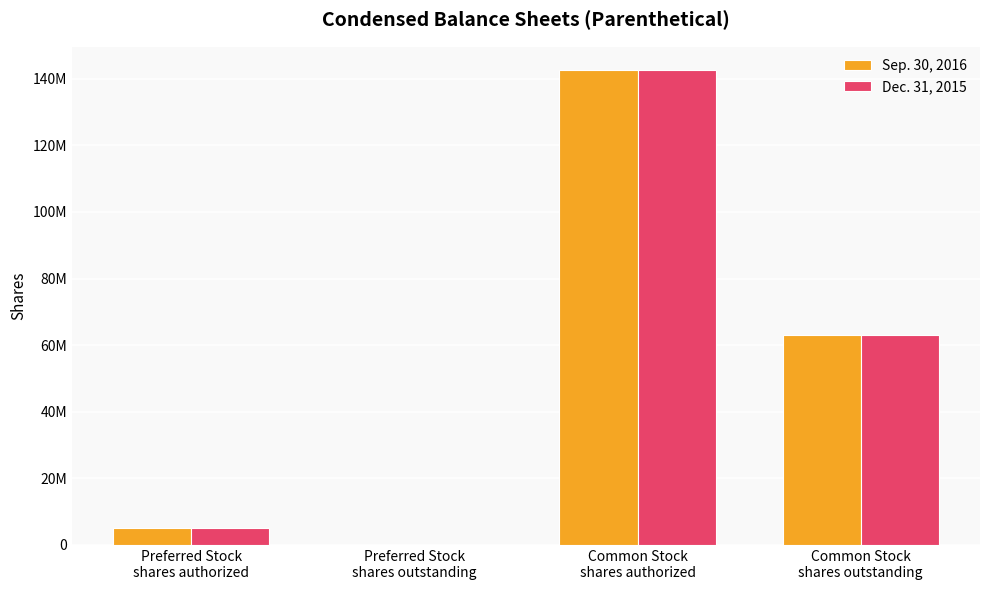

What is the difference between the highest and lowest values at Common Stock
shares outstanding?

90413